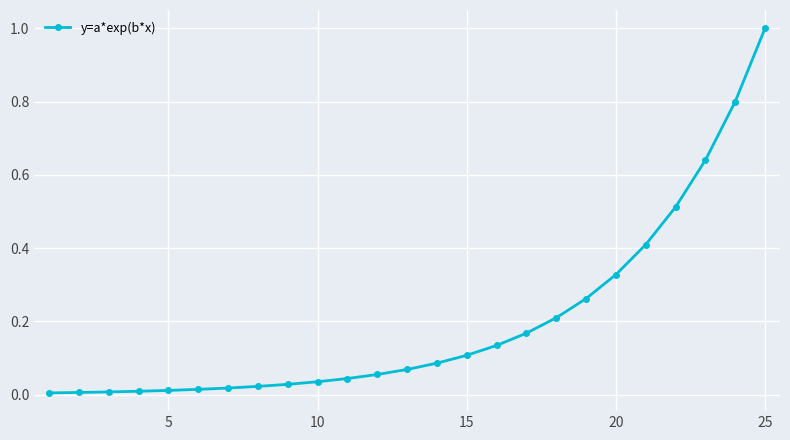

What is the difference between the maximum and minimum values?

1.0